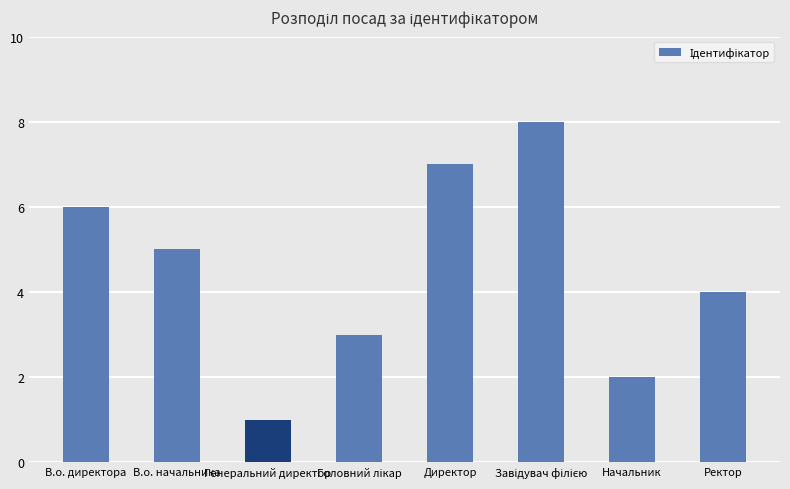

What is the difference between the second highest and second lowest values?

5